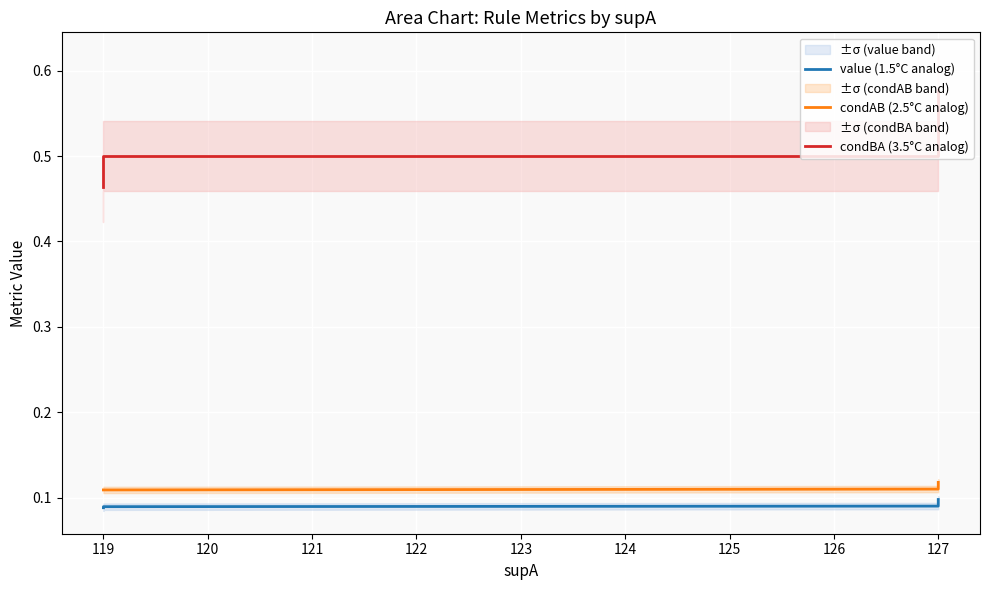

The value of condBA (3.5°C analog) at 119 is 0.5. True or false?

True